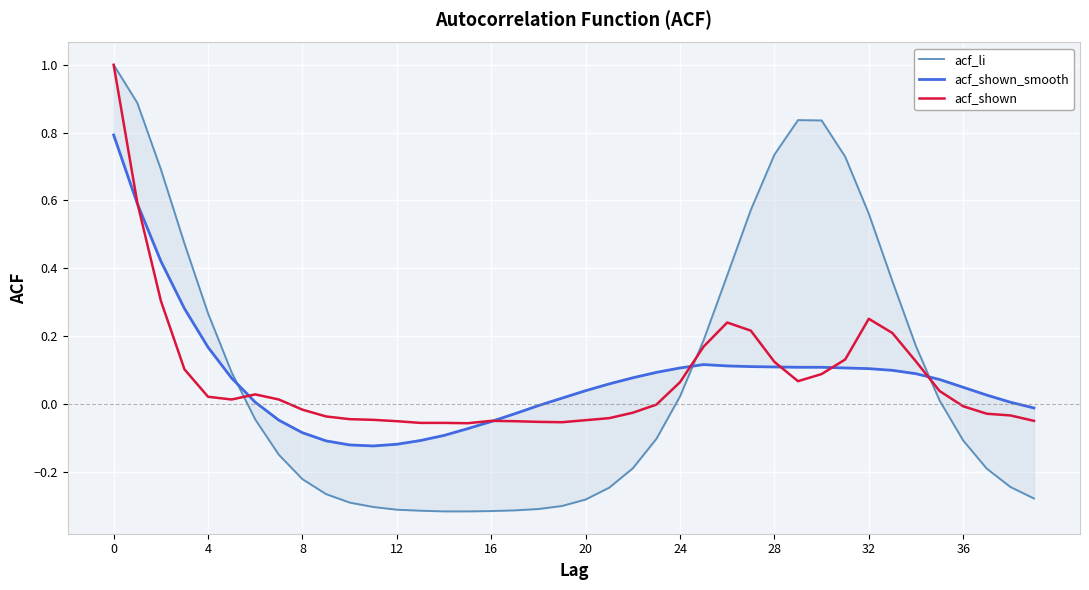

Which series has the largest total across all categories?

acf_li